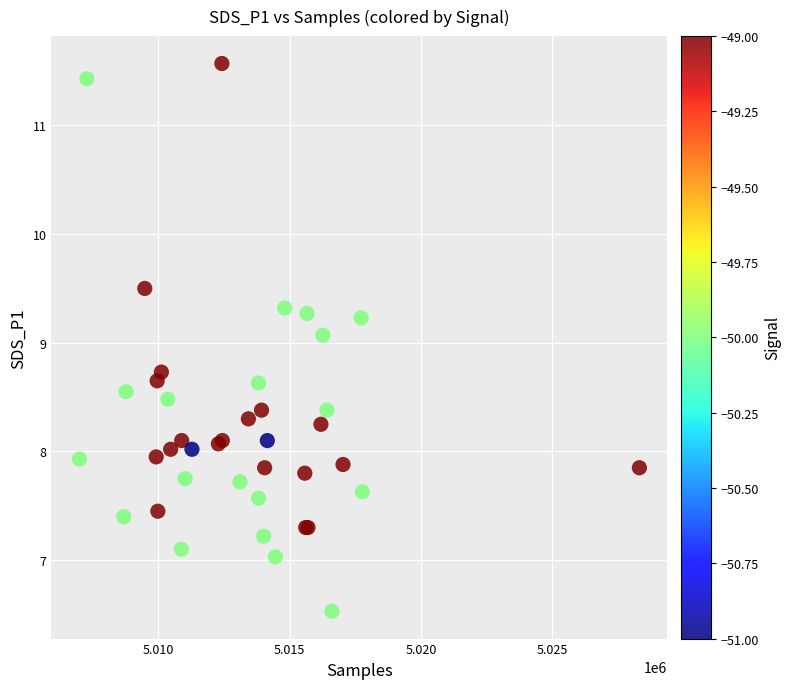

What Y value in the scatter plot is closest to 9?

9.1